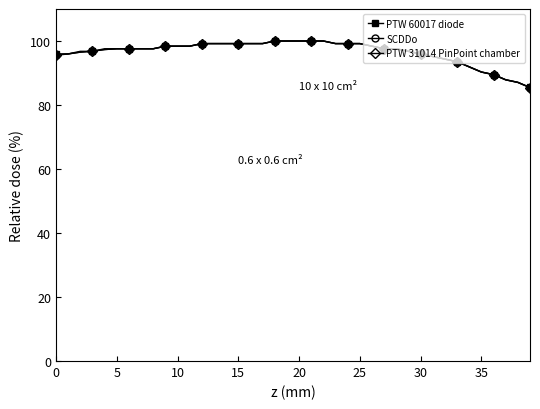

Which series has the largest range (max minus min)?

PTW 31014 PinPoint chamber